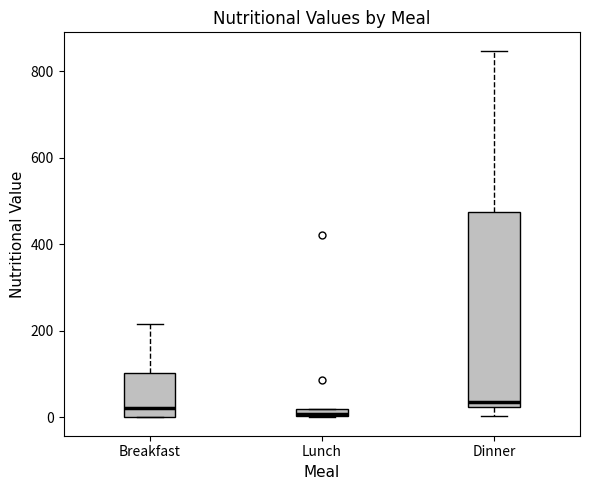

Where is the upper edge of the box for Dinner on the y-axis? The values are not printed on the chart, so give them approximately, as read against the axis.

480